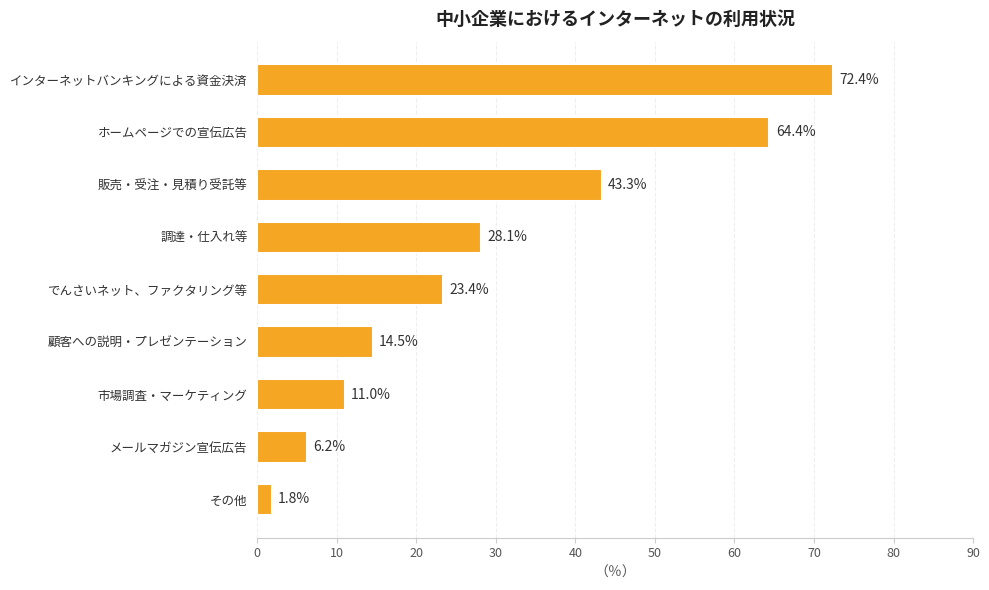

List the labels in order of value, largest first.

インターネットバンキングによる資金決済, ホームページでの宣伝広告, 販売・受注・見積り受託等, 調達・仕入れ等, でんさいネット、ファクタリング等, 顧客への説明・プレゼンテーション, 市場調査・マーケティング, メールマガジン宣伝広告, その他